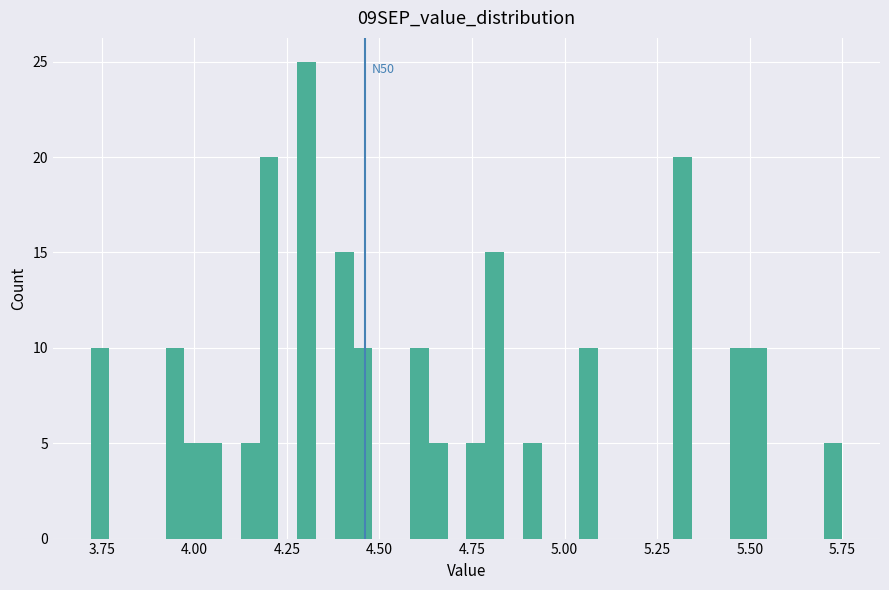

Around what value on the x-axis is the tallest bar? Give the approximate position of its centre, as read against the axis.

4.30